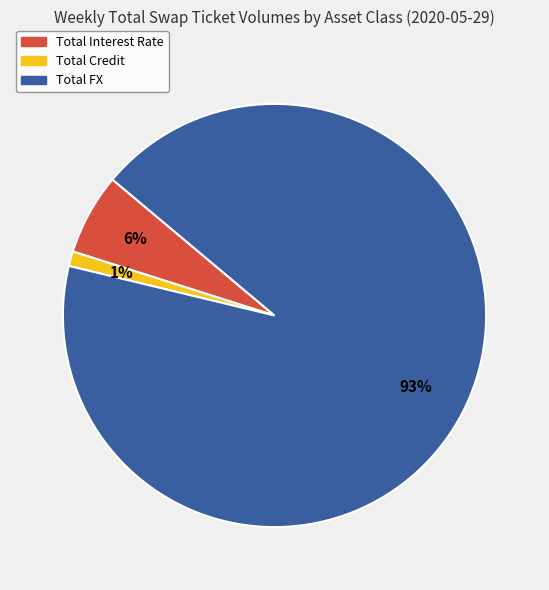

Is it true that Total Credit is 11% of the pie?

False